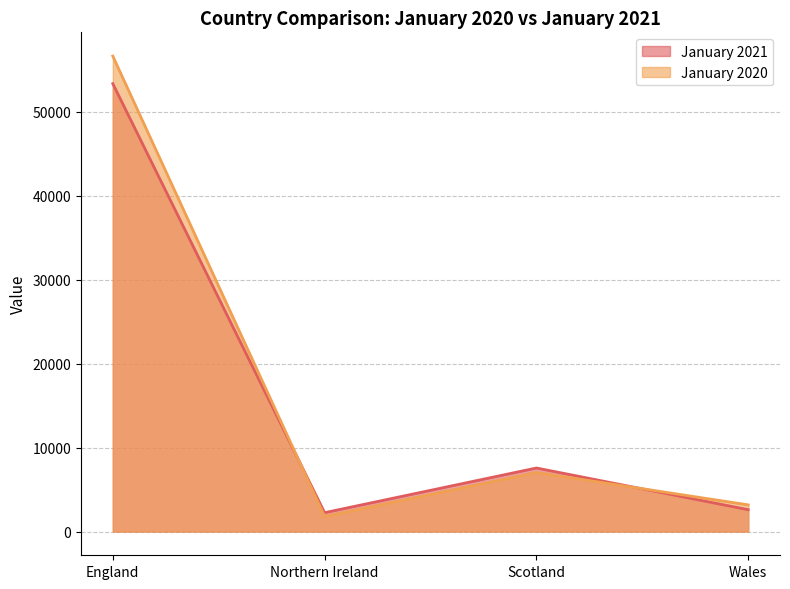

What is the average value of the January 2020 series?

17146